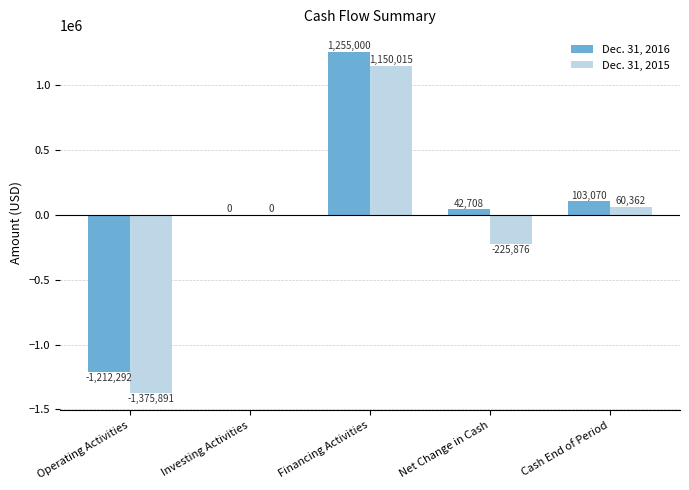

What is the sum of all Dec. 31, 2015 values?

-391390